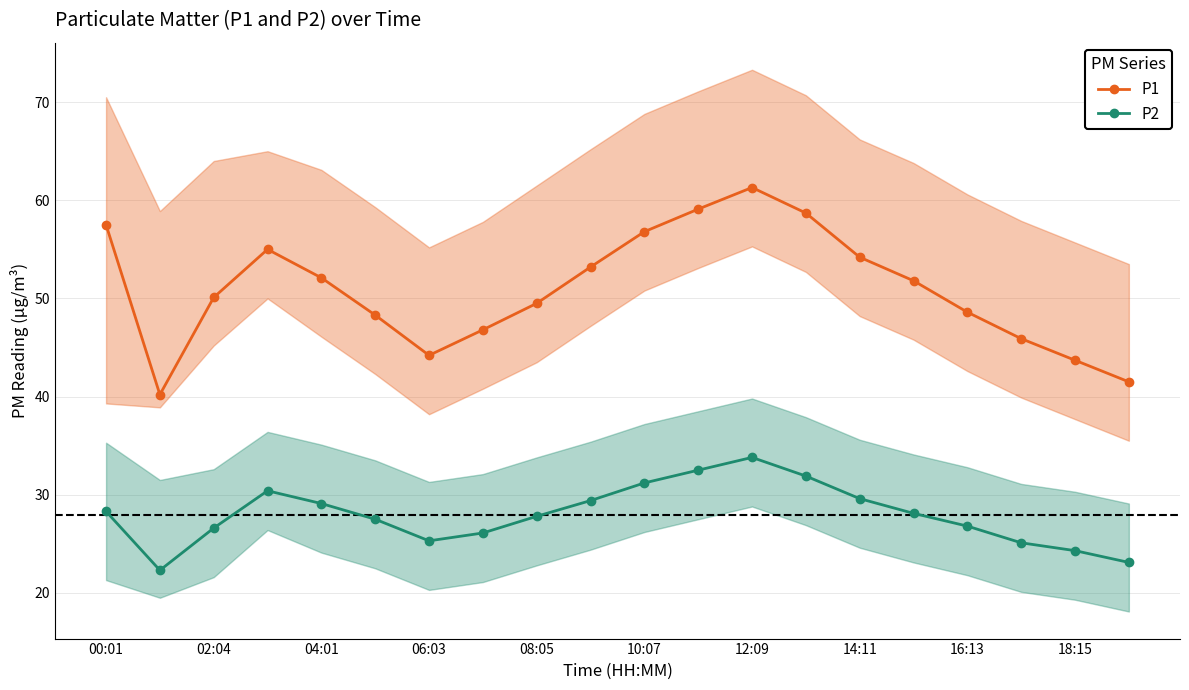

True or false: P2 and P1 intersect in this chart.

False